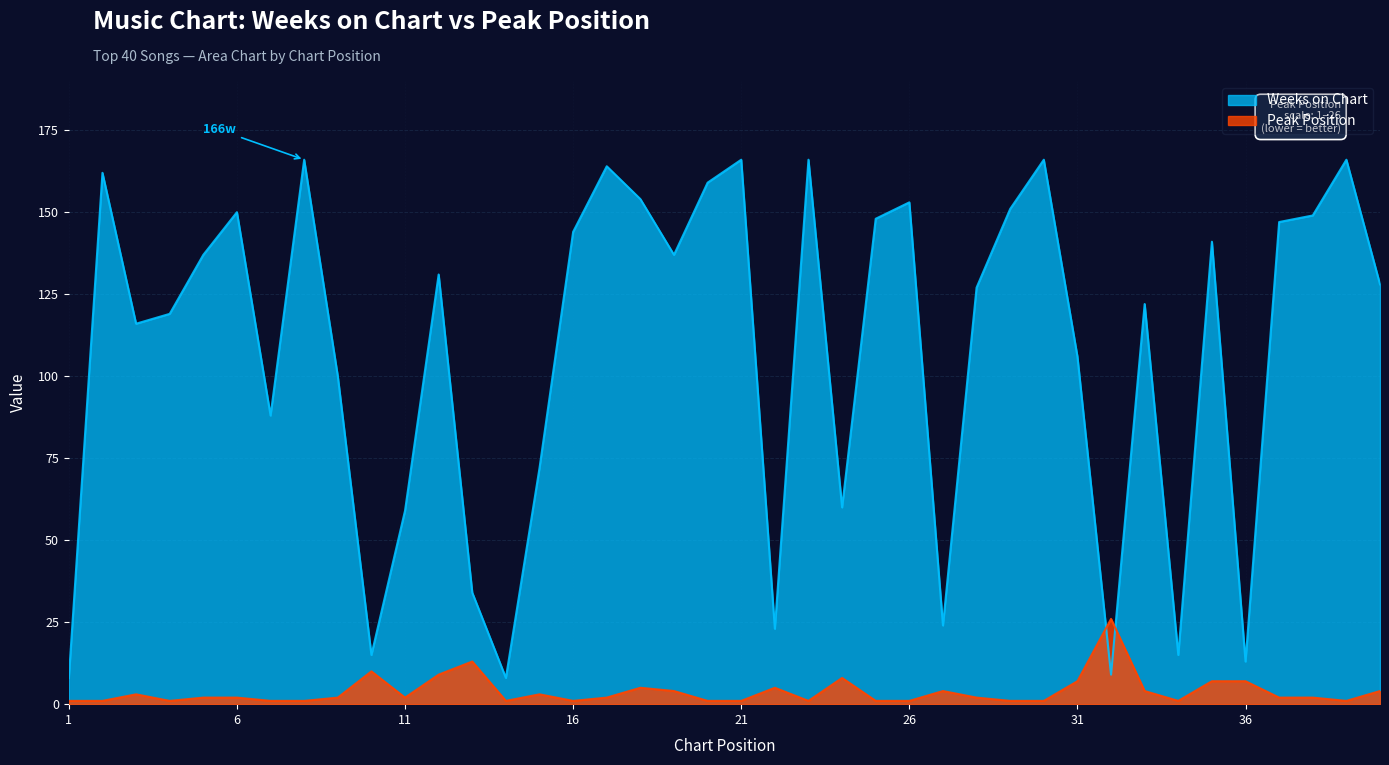

Reading left to right, extract all data points from this chart.

Weeks on Chart: 1=8	2=162	3=116	4=119	5=137	6=150	7=88	8=166	9=100	10=15	11=59	12=131	13=34	14=8	15=72	16=144	17=164	18=154	19=137	20=159	21=166	22=23	23=166	24=60	25=148	26=153	27=24	28=127	29=151	30=166	31=106	32=9	33=122	34=15	35=141	36=13	37=147	38=149	39=166	40=128
Peak Position: 1=1	2=1	3=3	4=1	5=2	6=2	7=1	8=1	9=2	10=10	11=2	12=9	13=13	14=1	15=3	16=1	17=2	18=5	19=4	20=1	21=1	22=5	23=1	24=8	25=1	26=1	27=4	28=2	29=1	30=1	31=7	32=26	33=4	34=1	35=7	36=7	37=2	38=2	39=1	40=4